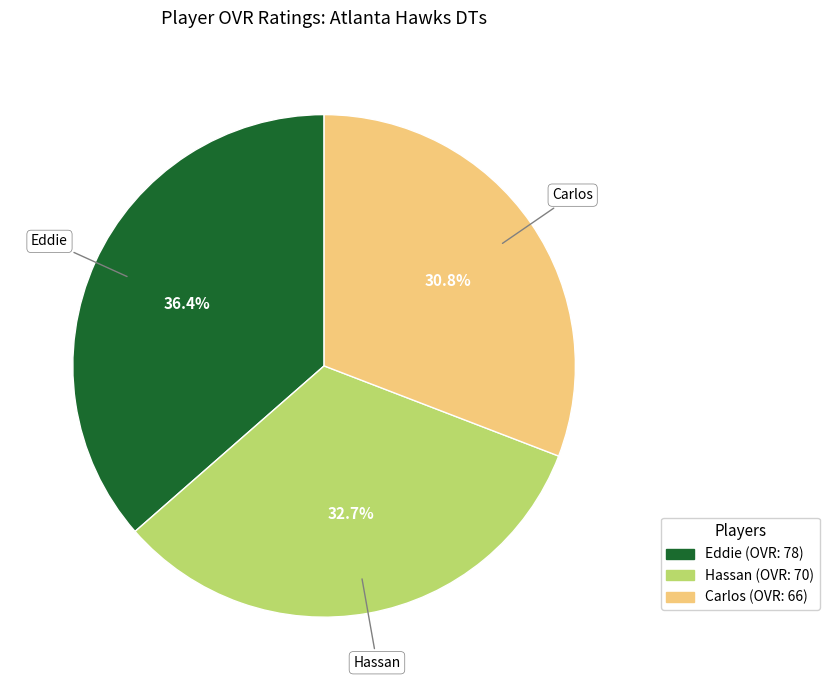

Do Hassan and Eddie together represent more than half of the pie?

Yes